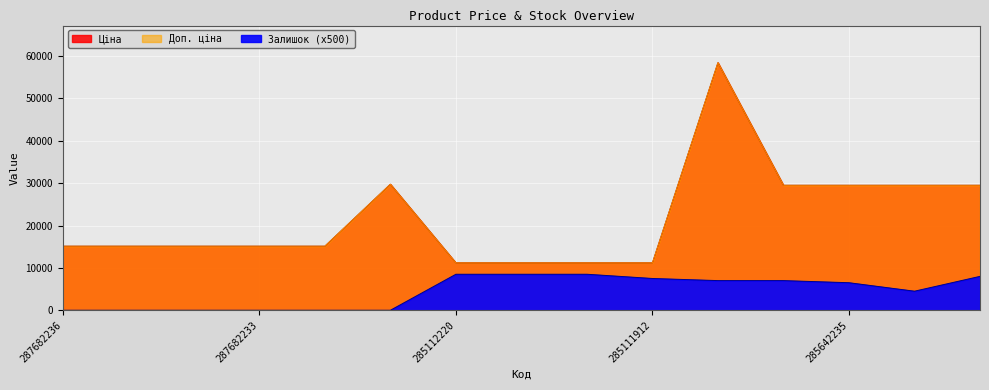

What is the total value across all series at 287682236?

30240.0